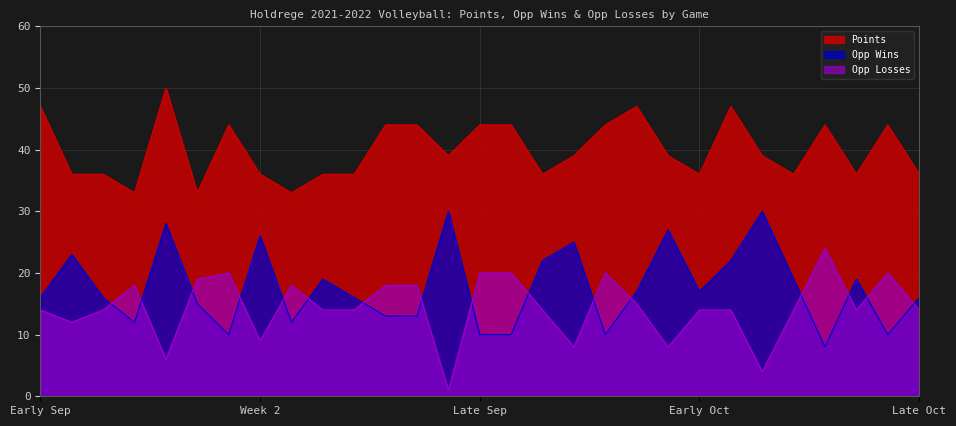

True or false: Points and Opp Wins intersect in this chart.

False